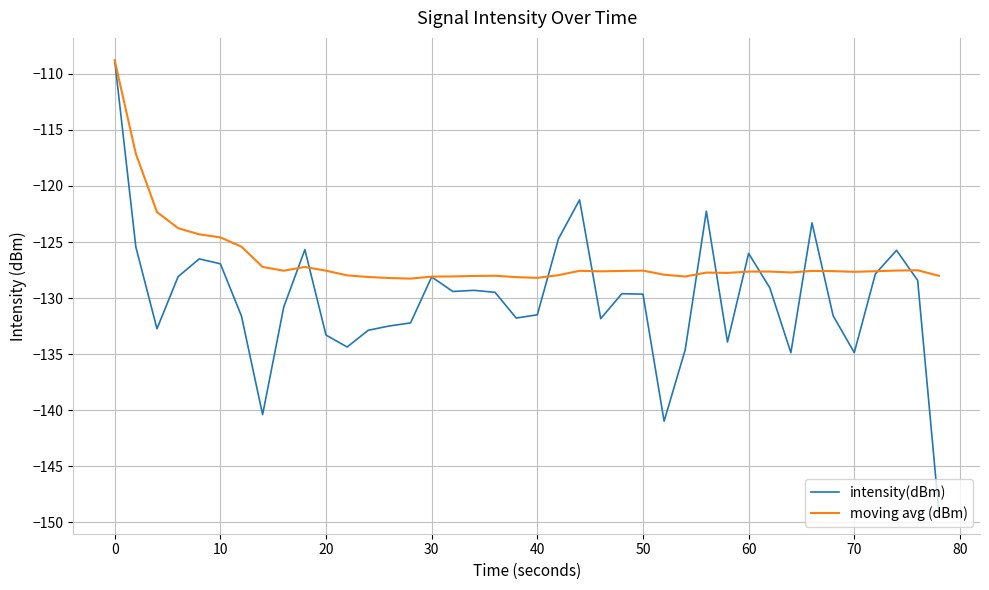

Which series has the largest total across all categories?

moving avg (dBm)